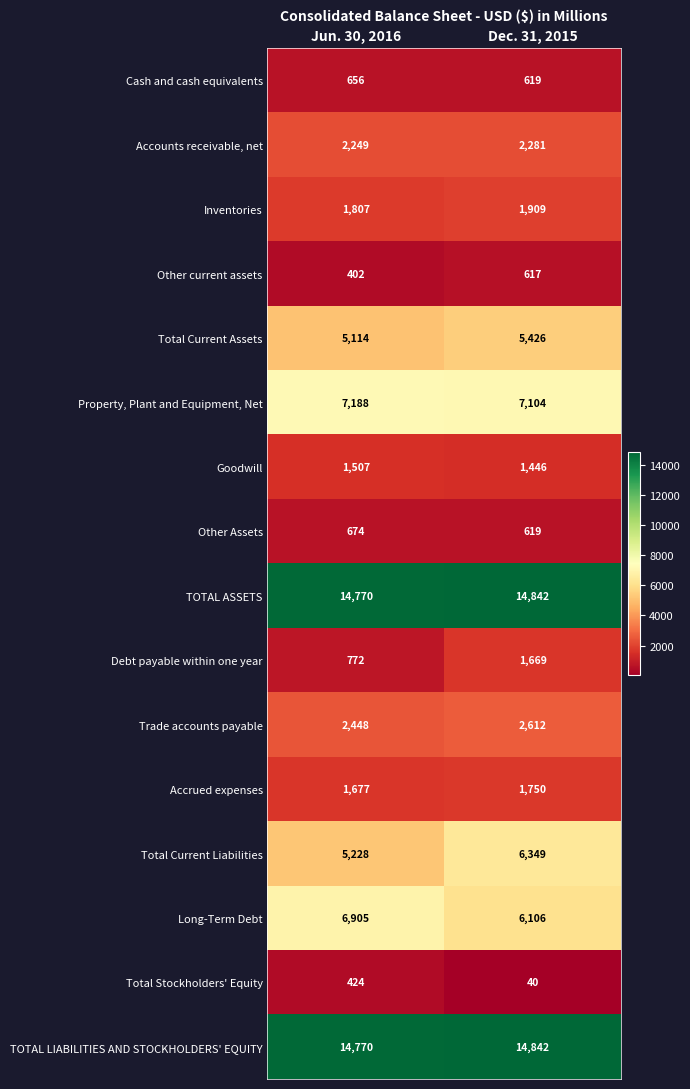

How many data points does each series have?

2